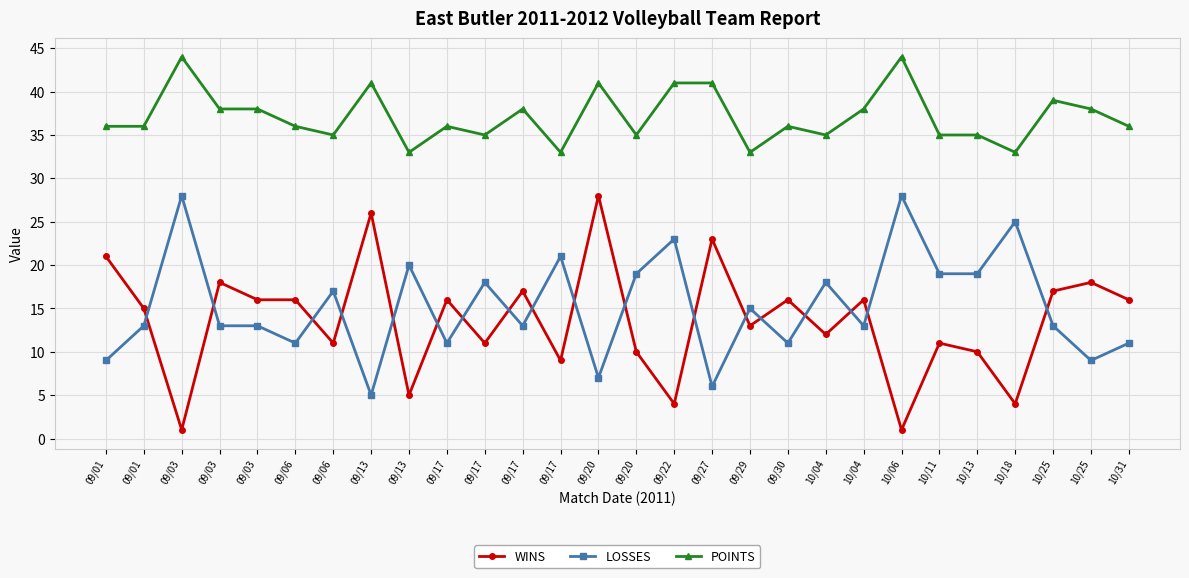

What is the label of the 16th point from the left?

09/22